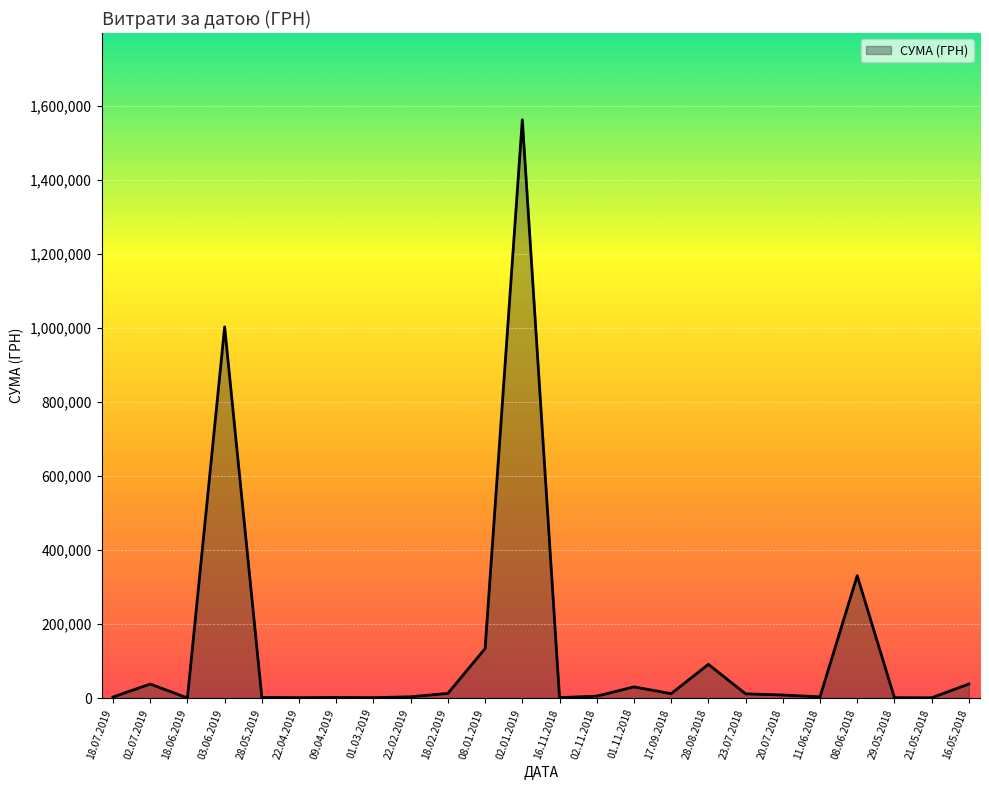

How many lines are shown in the chart?

1